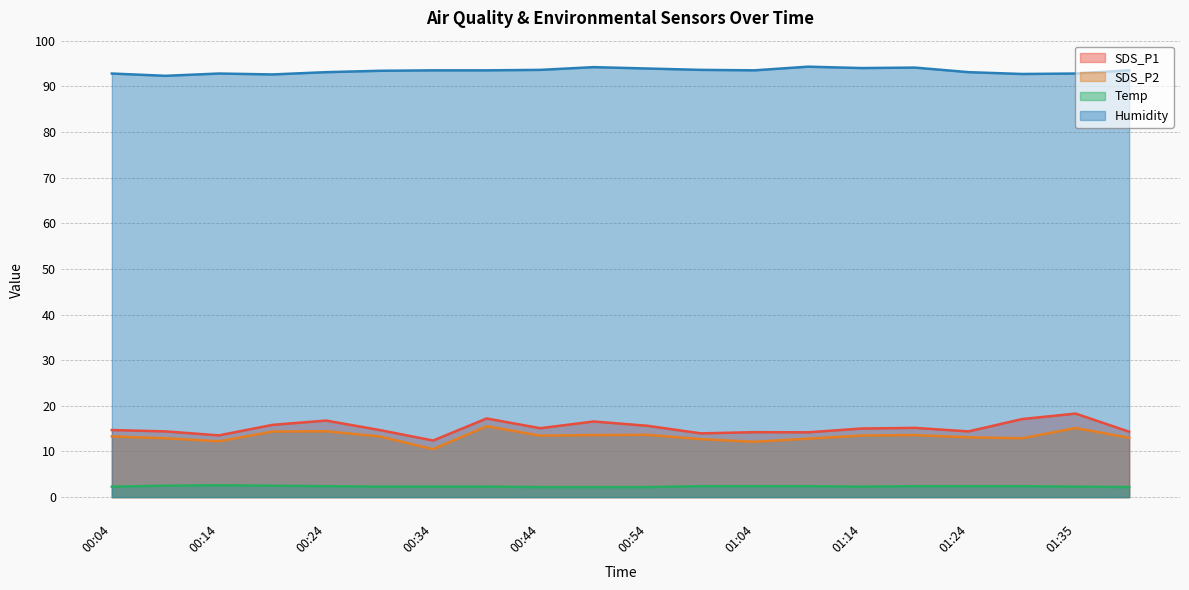

How many values in the SDS_P2 series exceed 13?

12